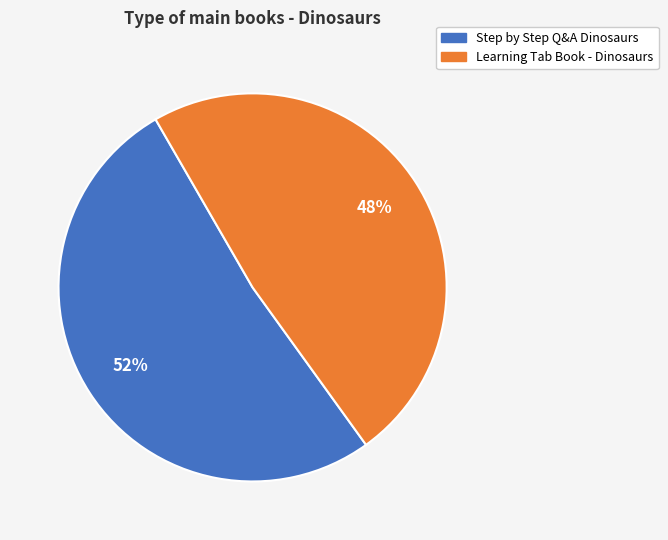

Which slice represents more than half of the pie?

Step by Step Q&A Dinosaurs